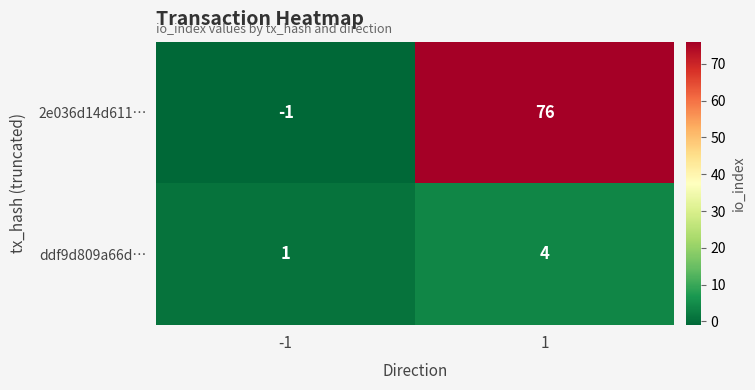

What is the difference between the ddf9d809a66d… values at -1 and 1?

3